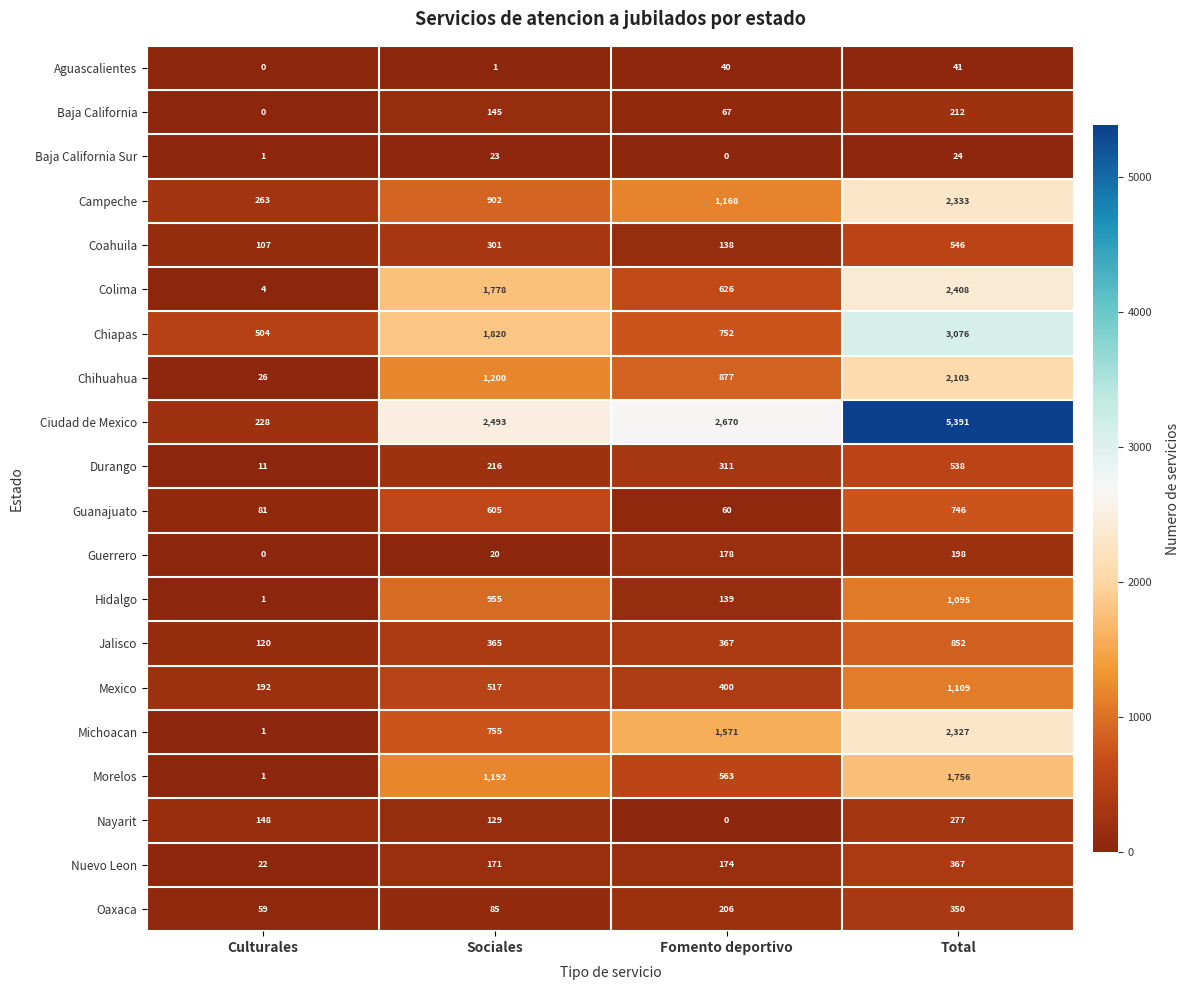

Which series has the largest range (max minus min)?

Ciudad de Mexico